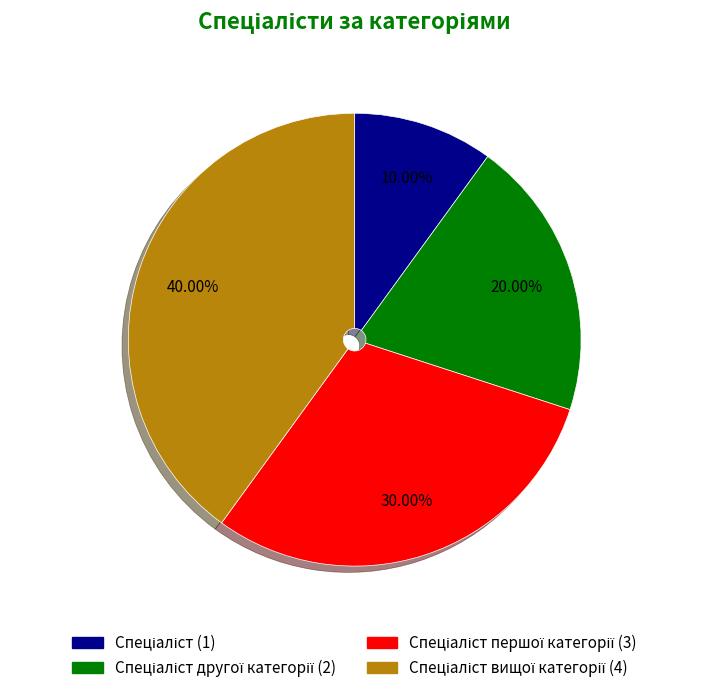

Is there any slice that represents more than half of the pie?

No